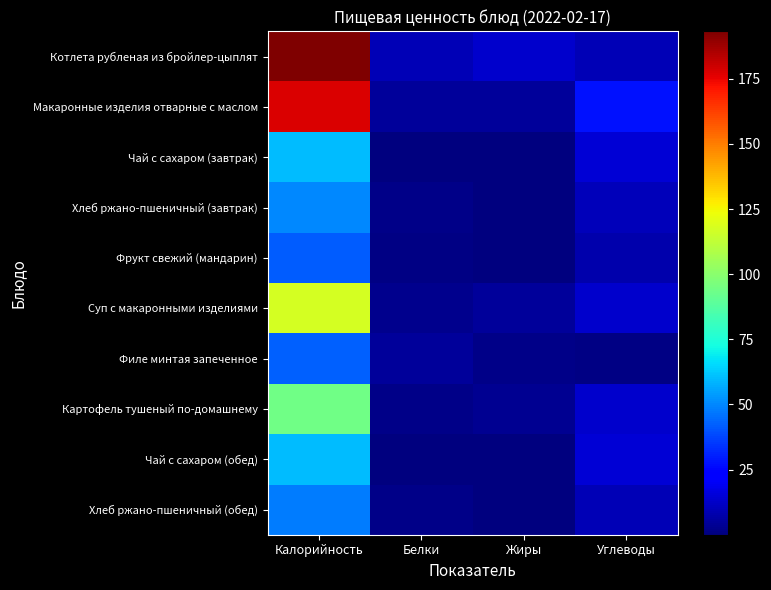

What is the total value across all series at Белки?

28.3